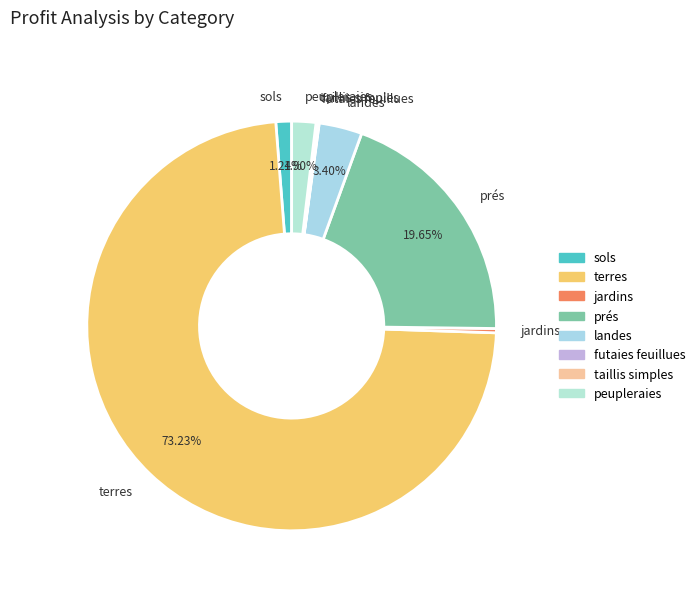

Approximately how many times larger is the value at sols compared to jardins?

3.7